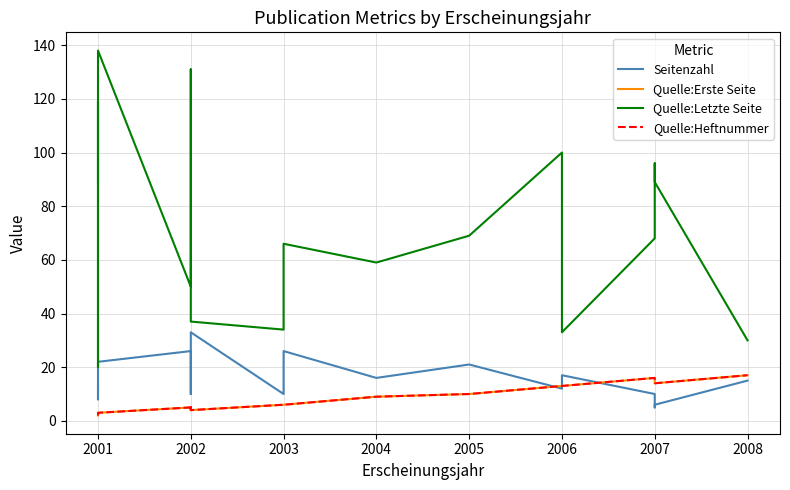

Between 2002 and 2006, which series saw the biggest shift?

Quelle:Letzte Seite